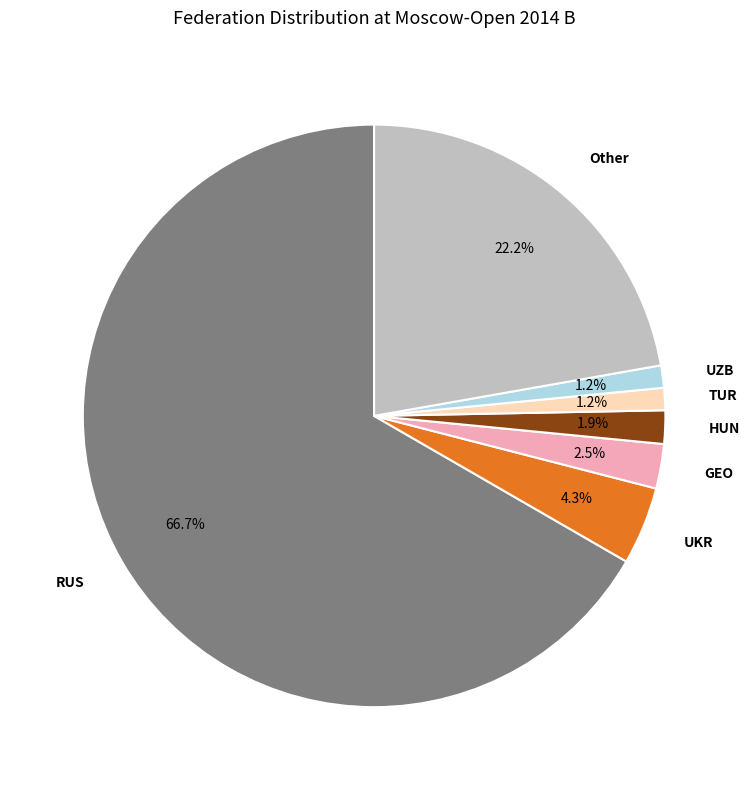

Is HUN the majority of the pie?

No